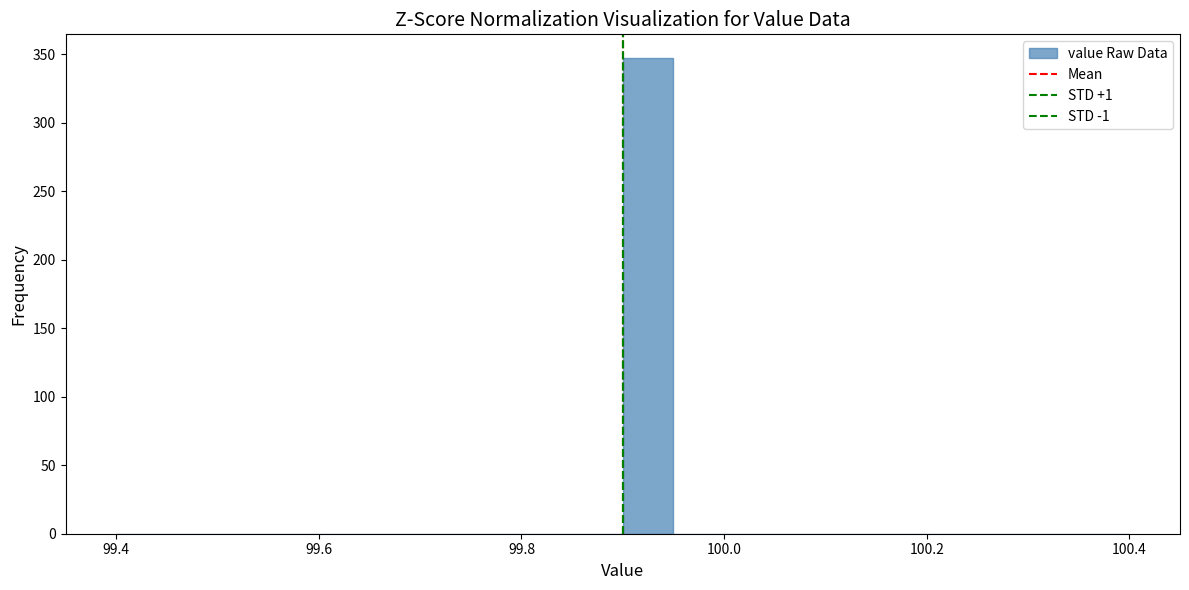

Around what value on the x-axis is the tallest bar? Give the approximate position of its centre, as read against the axis.

99.92